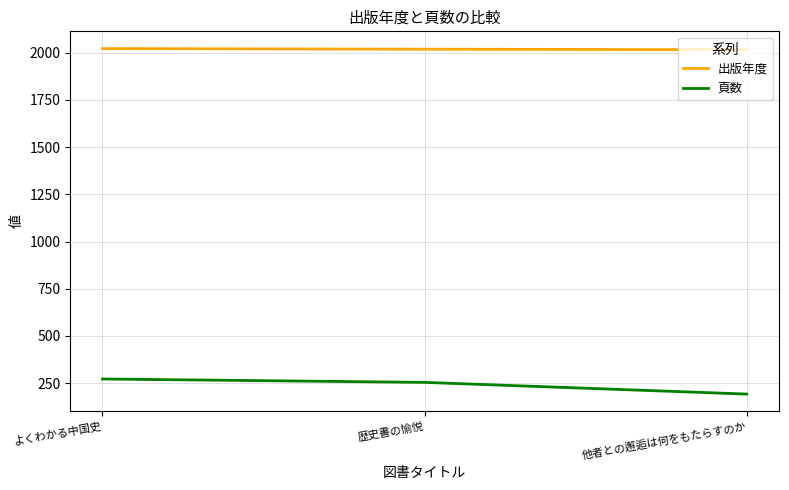

What are all the series names shown in the legend?

出版年度, 頁数